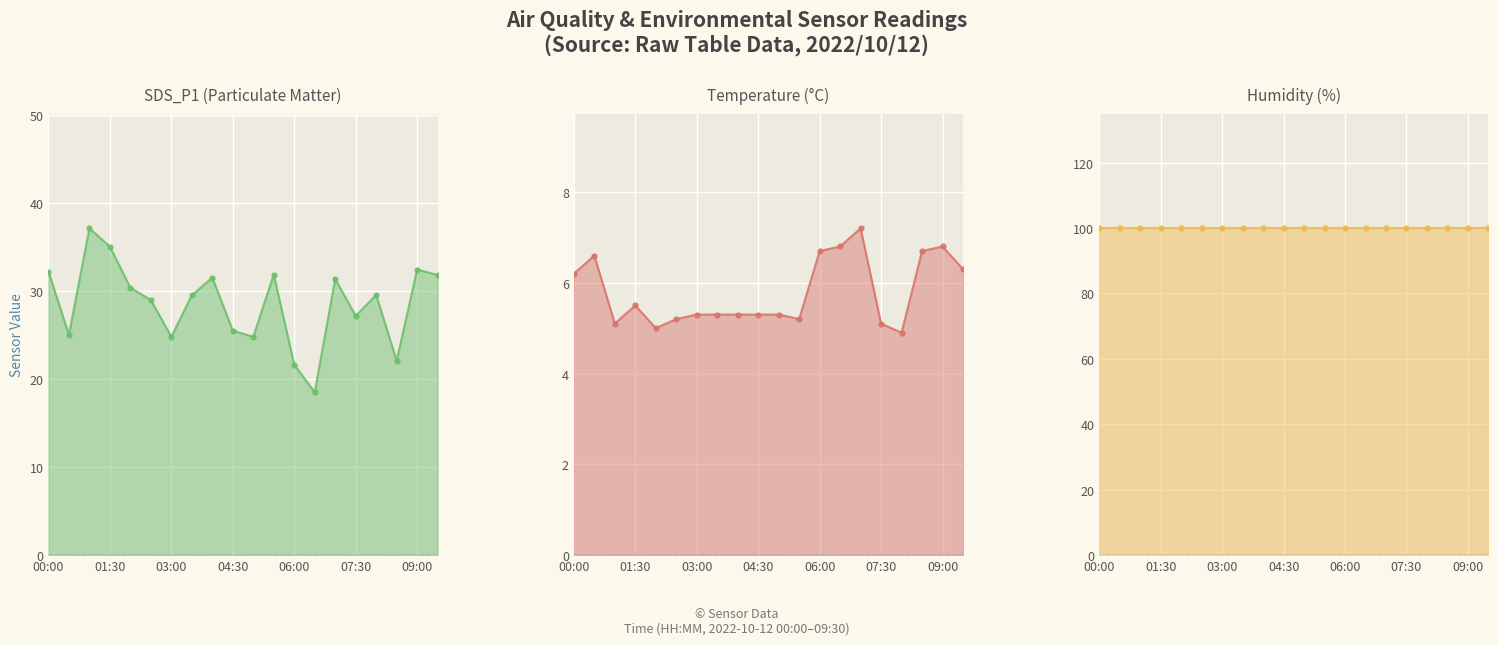

True or false: SDS_P1 line and Temp line intersect in this chart.

False